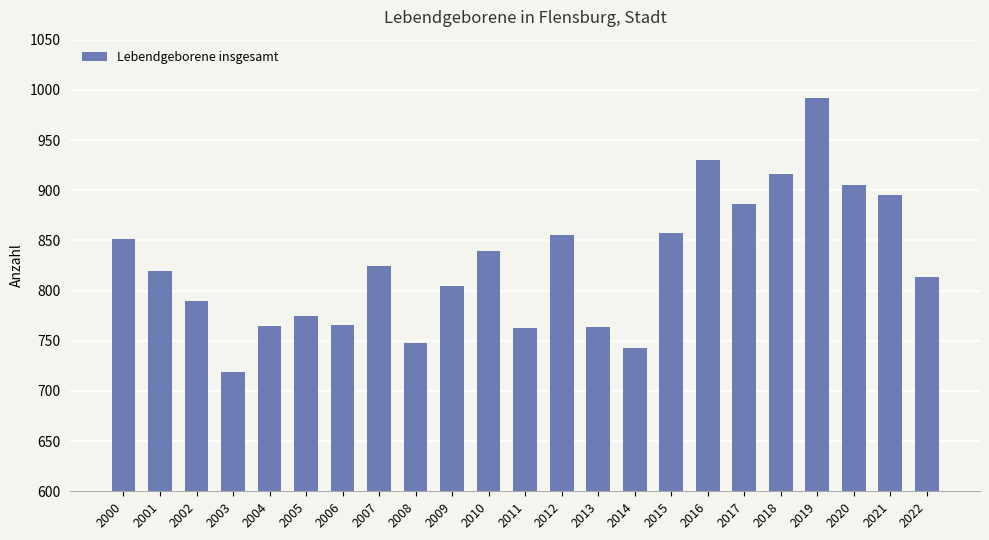

How many data points does each series have?

23